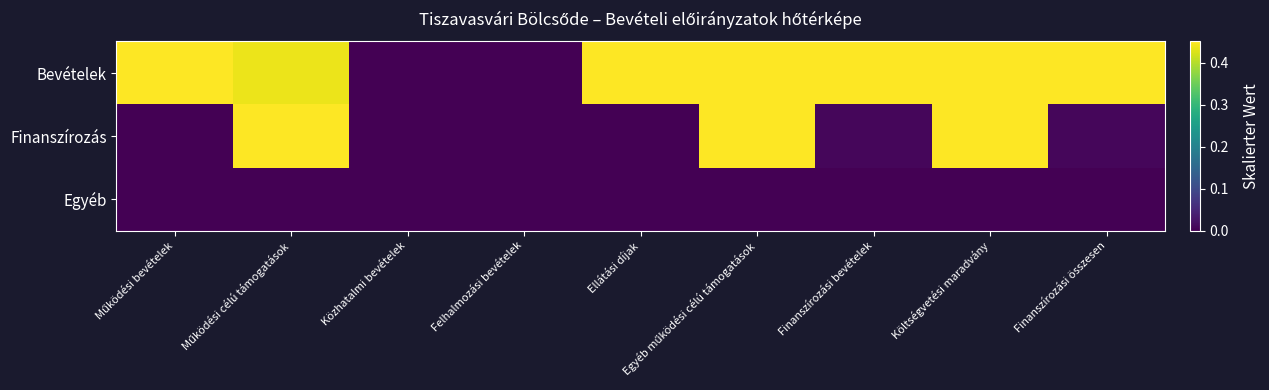

At which category is the sum across all series the highest?

Egyéb működési célú támogatások